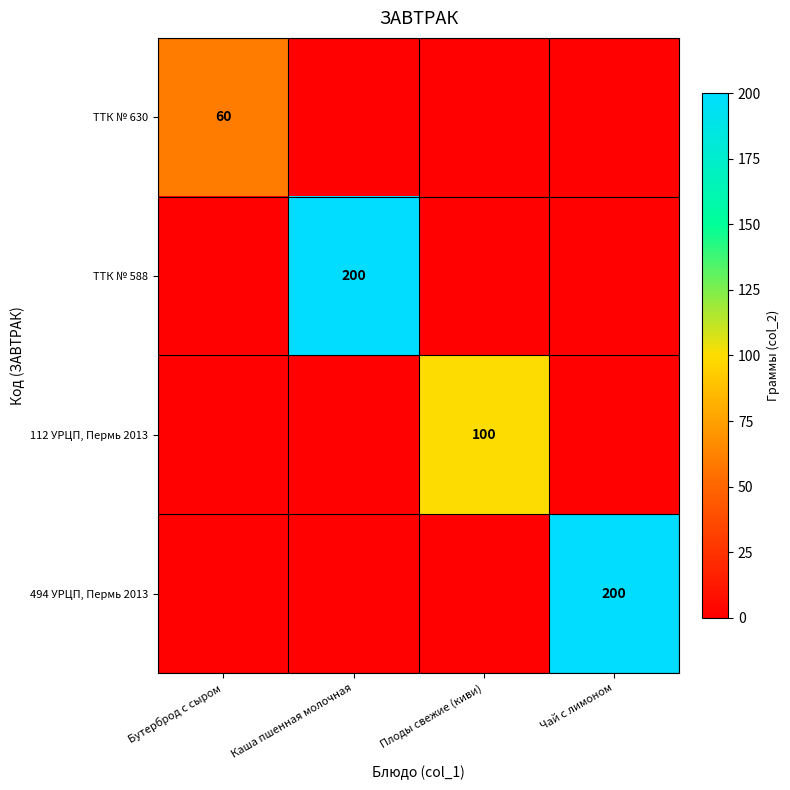

At which category does the chart reach its minimum across all series?

Каша пшенная молочная